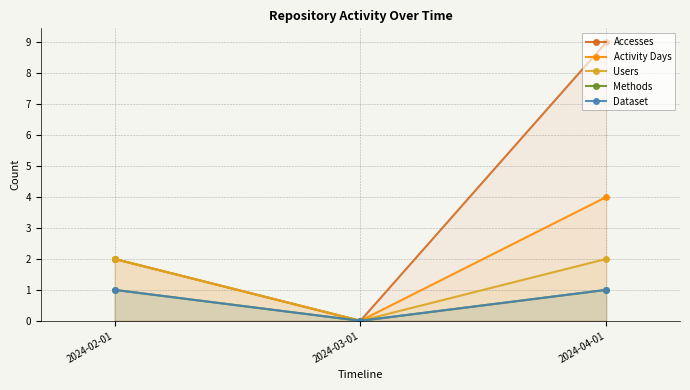

How many values in the Activity Days series are below 2?

1